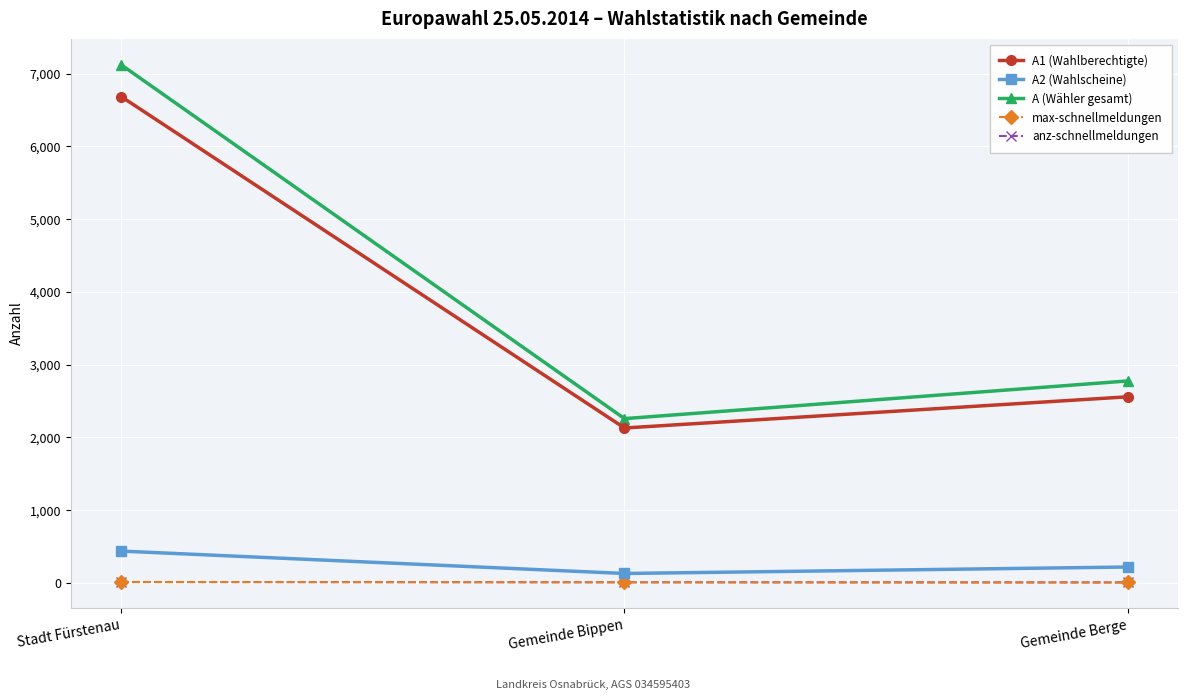

What value does the max-schnellmeldungen series have at Gemeinde Bippen?

8